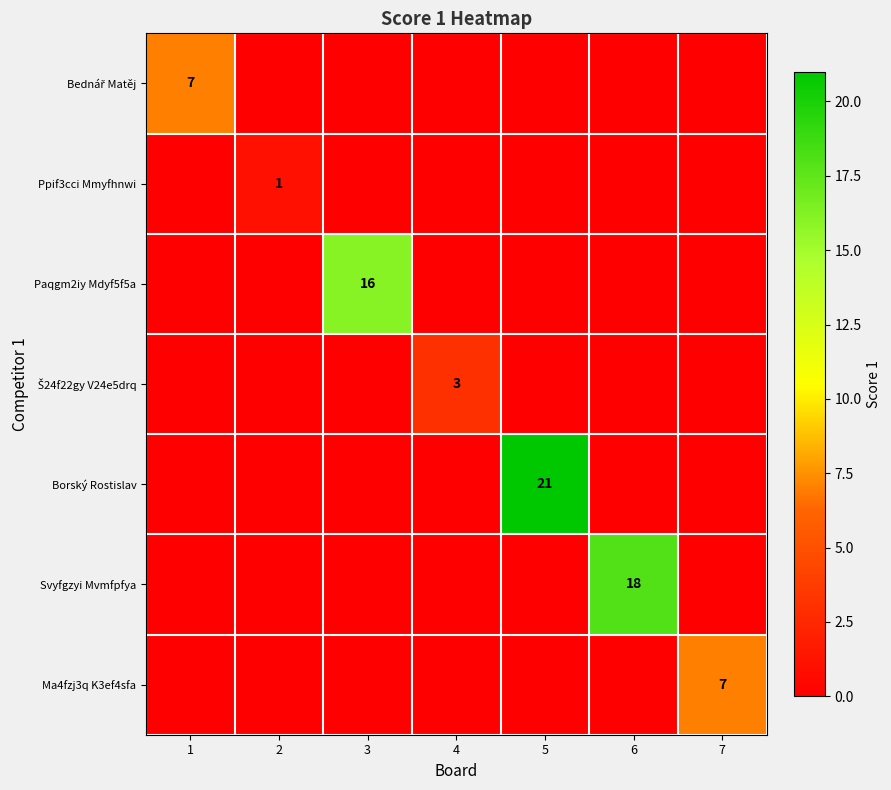

The Borský Rostislav series shows 21 at 5. True or false?

True